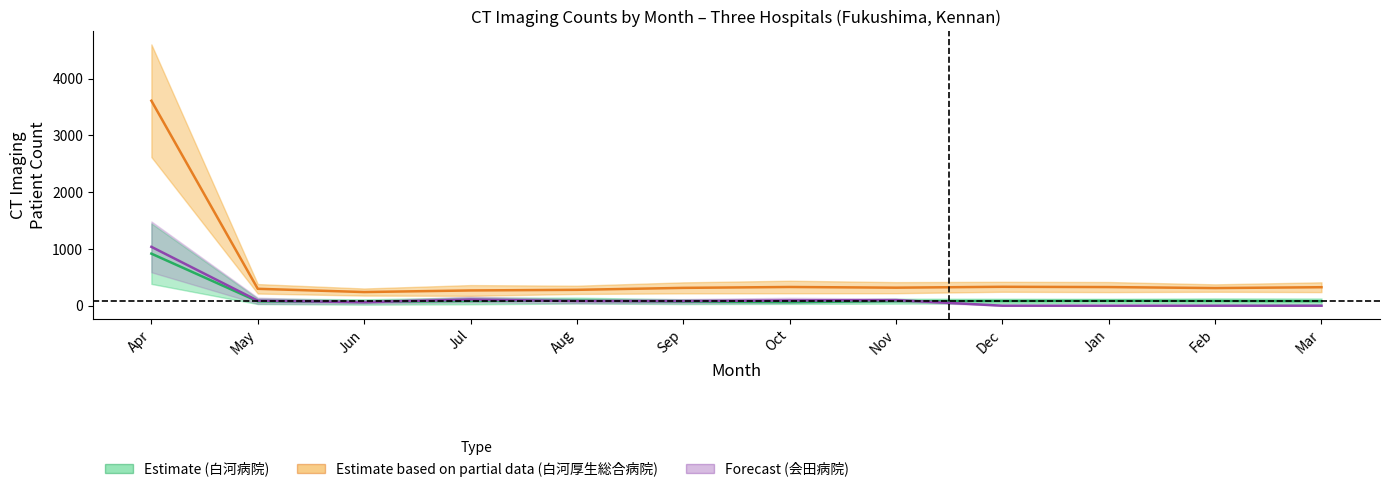

True or false: CT_first_upper and CT_first_center cross at least once.

False